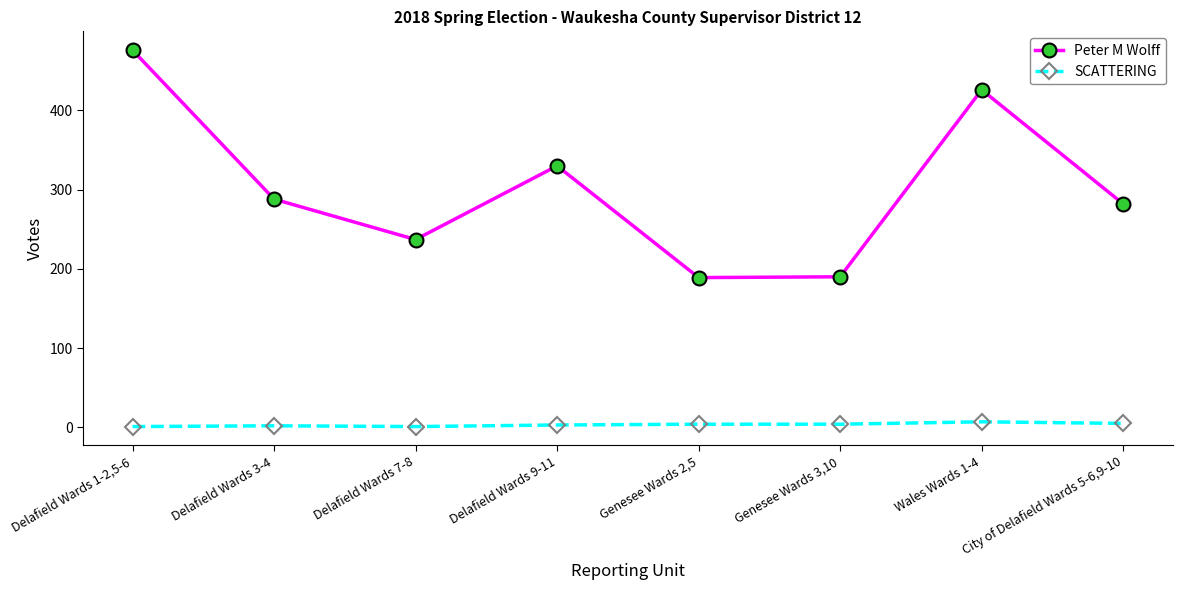

The value of Peter M Wolff at Delafield Wards 3-4 is 398. True or false?

False